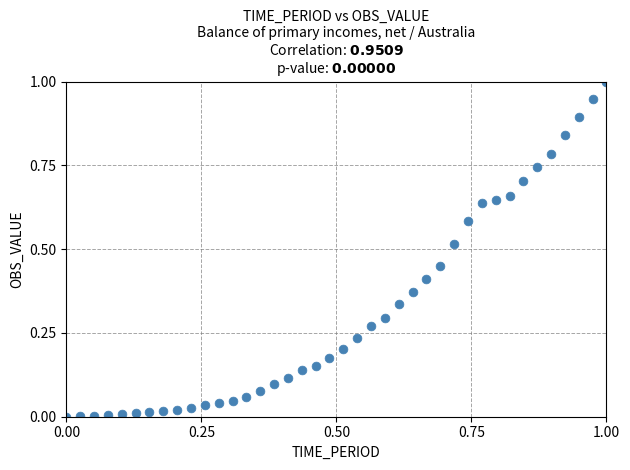

What is the range of X values (max minus min)?

1.0